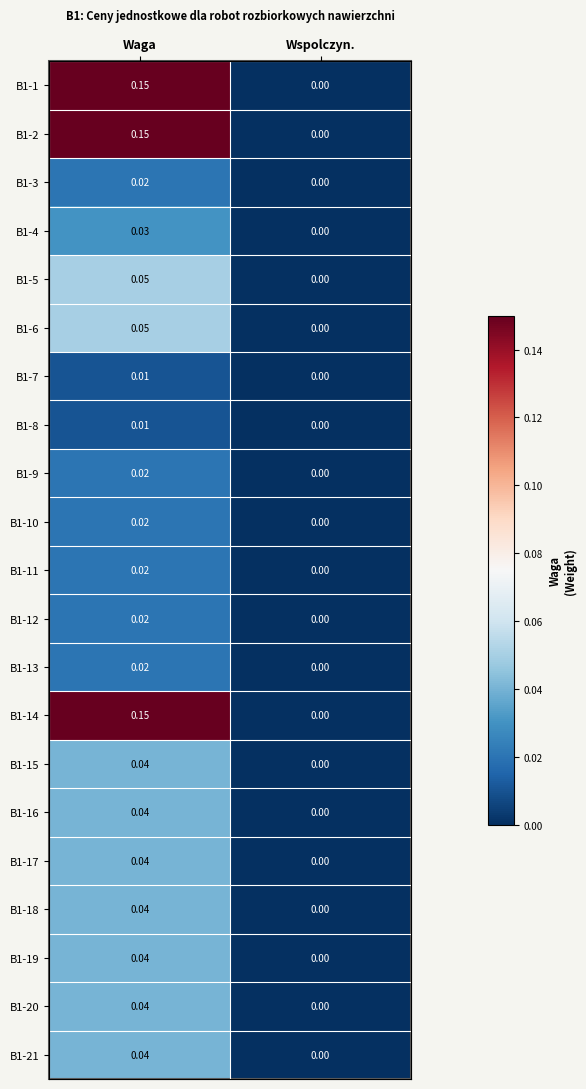

At which category does the chart reach its peak across all series?

Waga